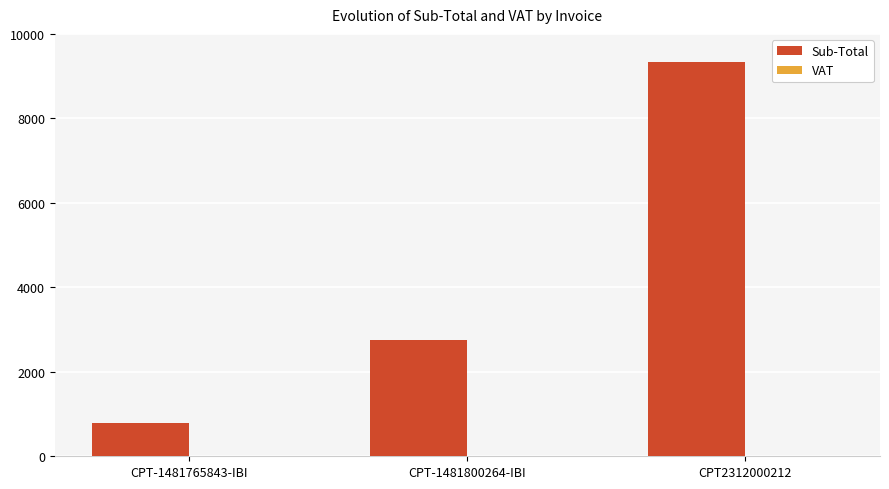

What is the ratio of the value at CPT-1481765843-IBI to the value at CPT-1481800264-IBI?

0.3